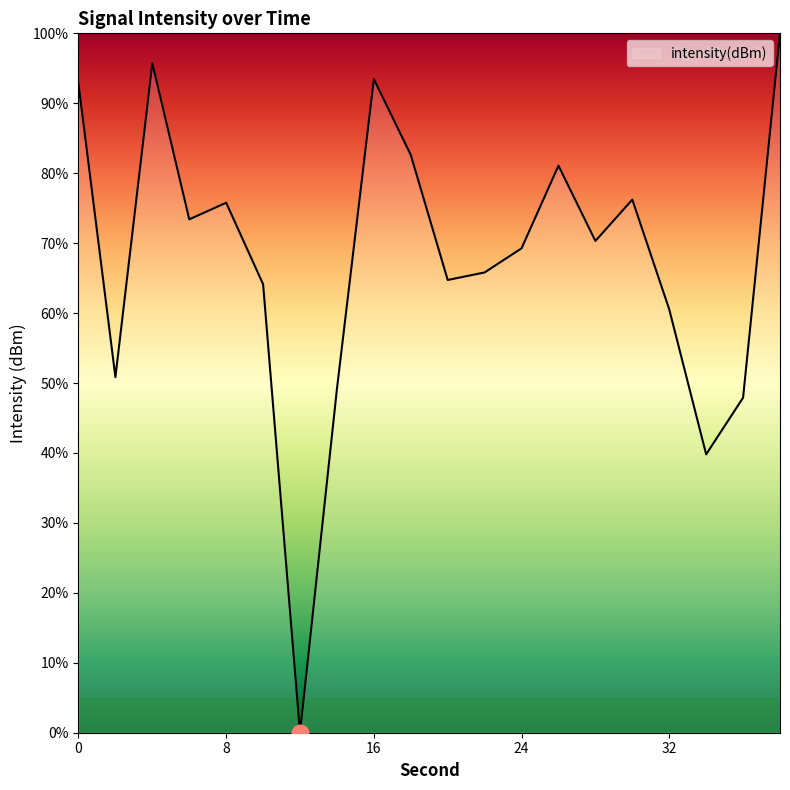

What is the greatest value displayed?

100.0